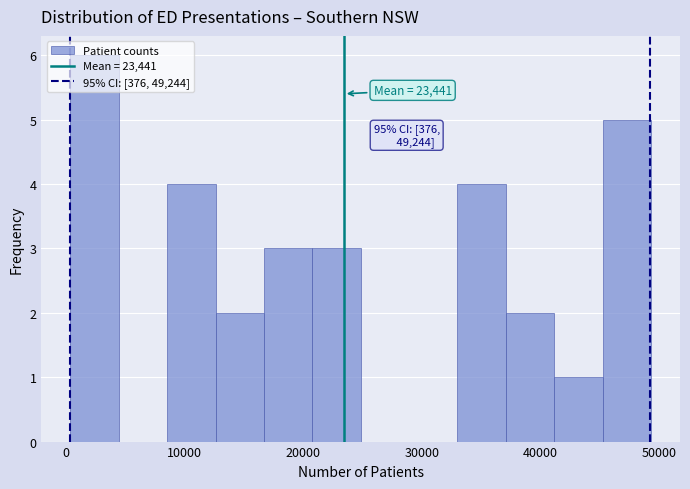

Which range on the x-axis has the tallest bar?

0 to 4000